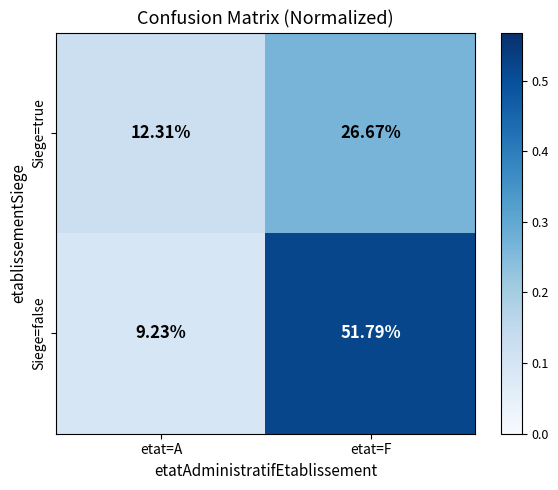

At etat=F, list the series in order from largest to smallest.

Siege=false, Siege=true